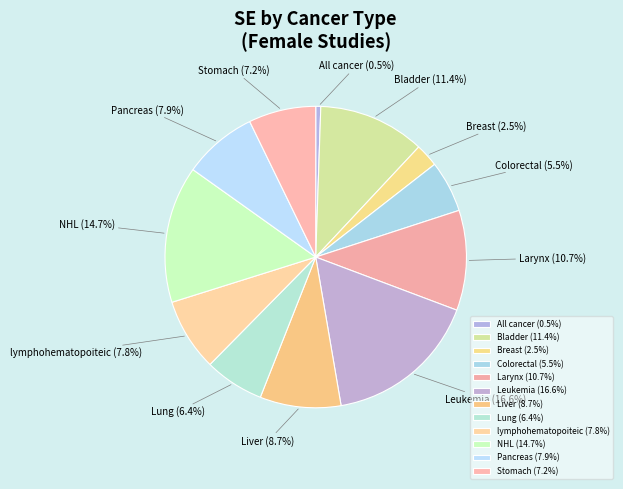

To the nearest percent, what is the difference between the largest and smallest slice percentages?

16%